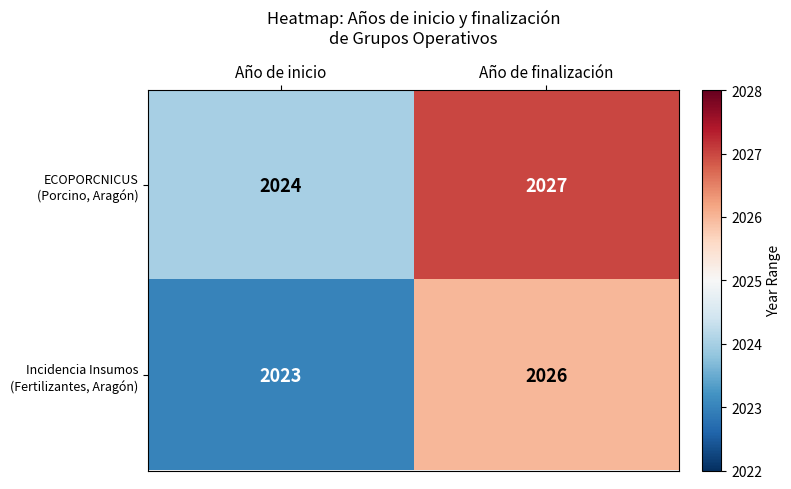

At which category does the chart reach its minimum across all series?

Año de inicio